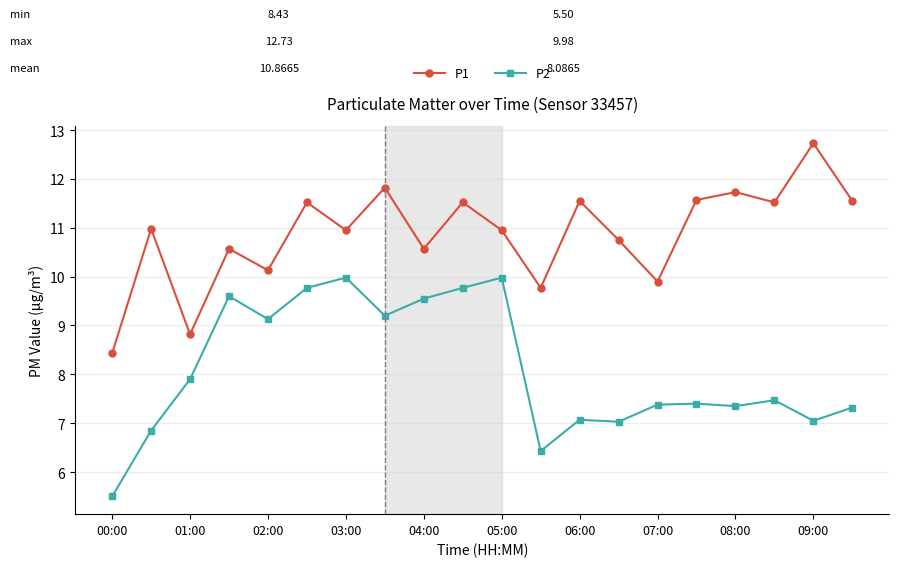

What is the value of the P2 point at the 6th from the left?

9.8